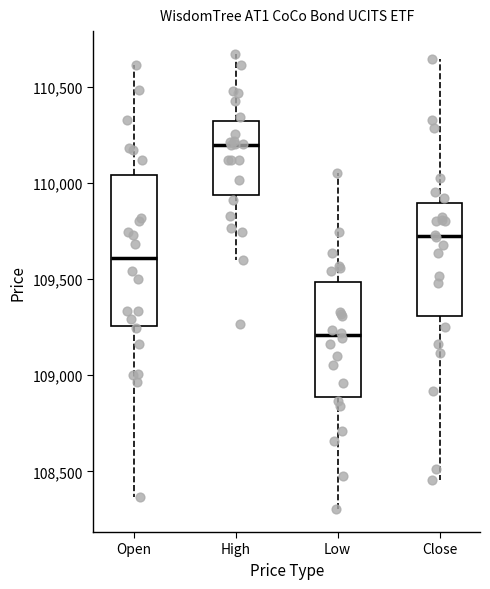

Where does the upper whisker of the box for Open end on the y-axis? The values are not printed on the chart, so give them approximately, as read against the axis.

110600